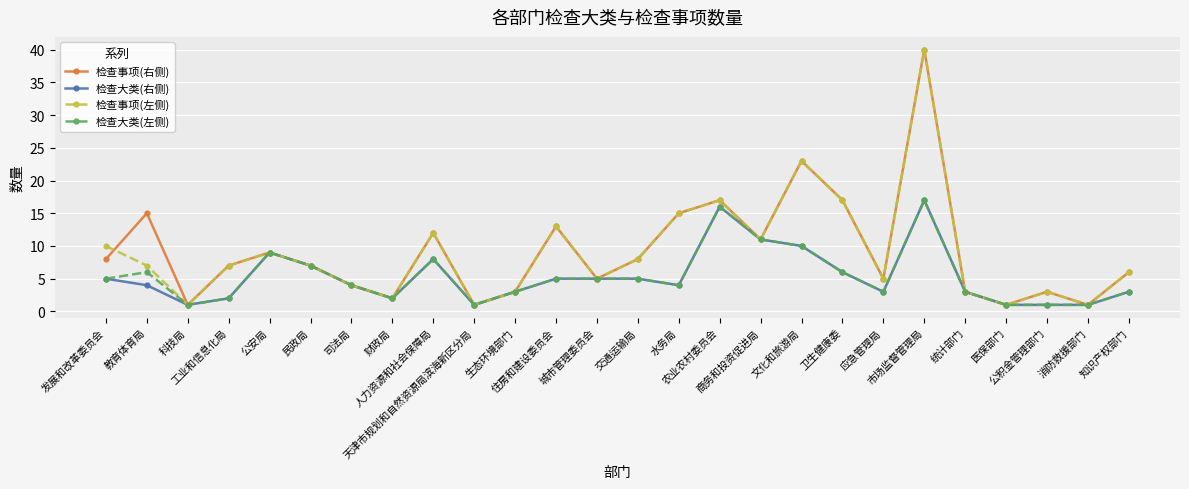

How many series are shown in this chart?

4